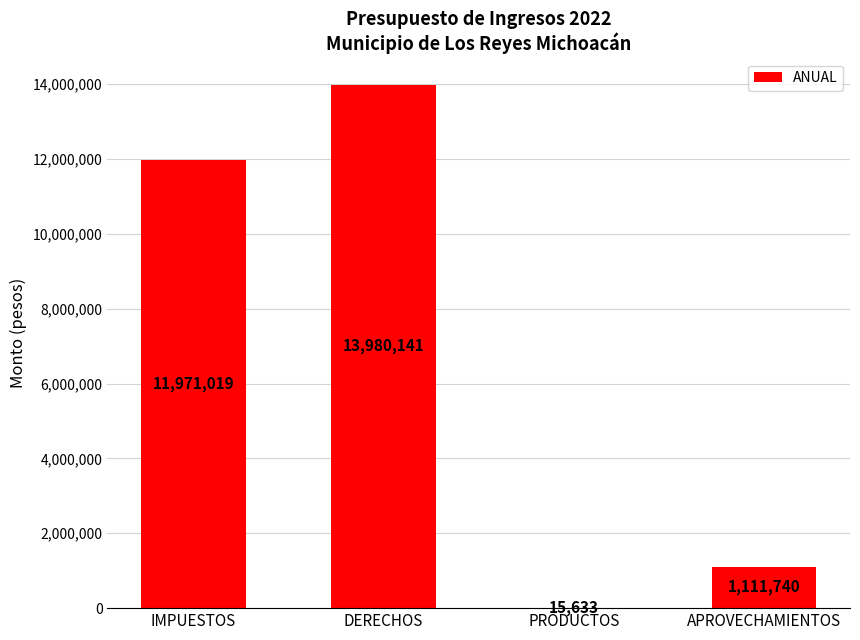

What is the approximate value at DERECHOS?

13980141